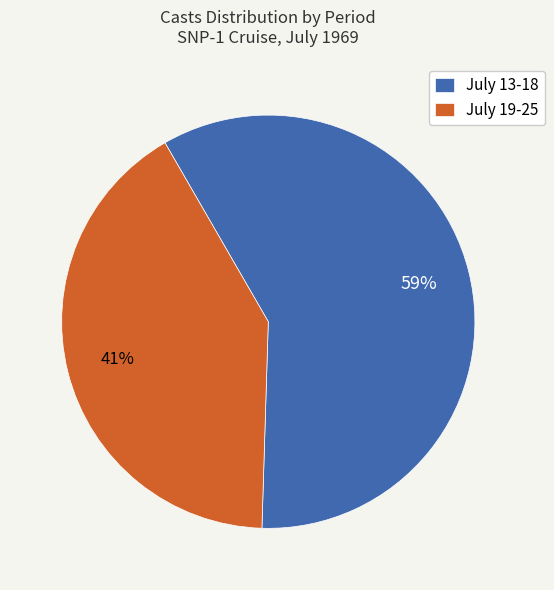

To the nearest percent, what is the difference between the July 19-25 and July 13-18 slice percentages?

18%